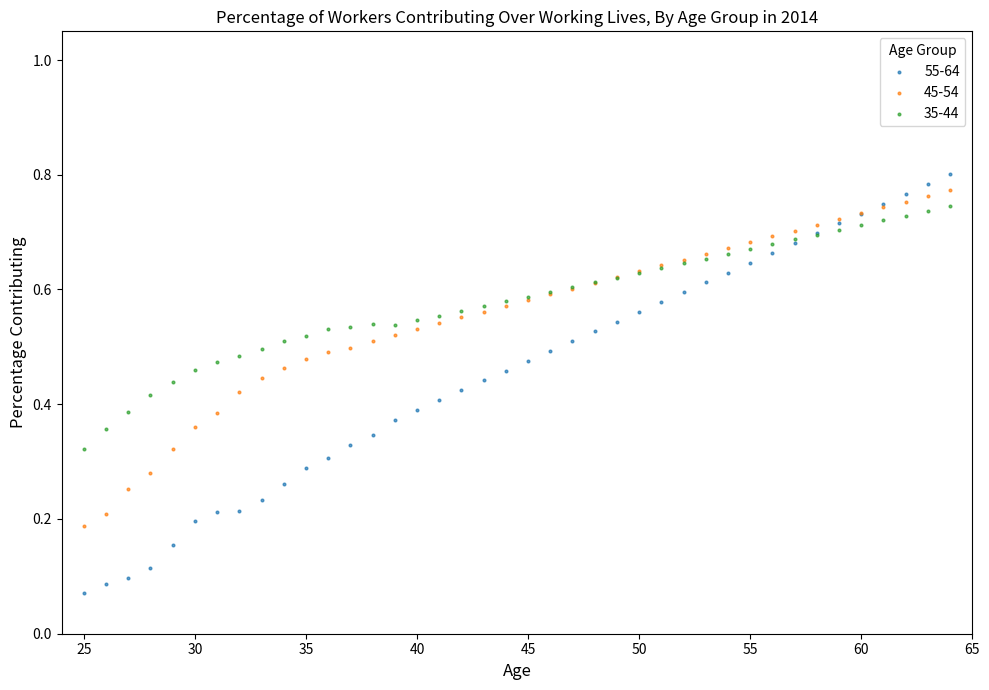

Which series reaches the maximum Y coordinate?

55-64